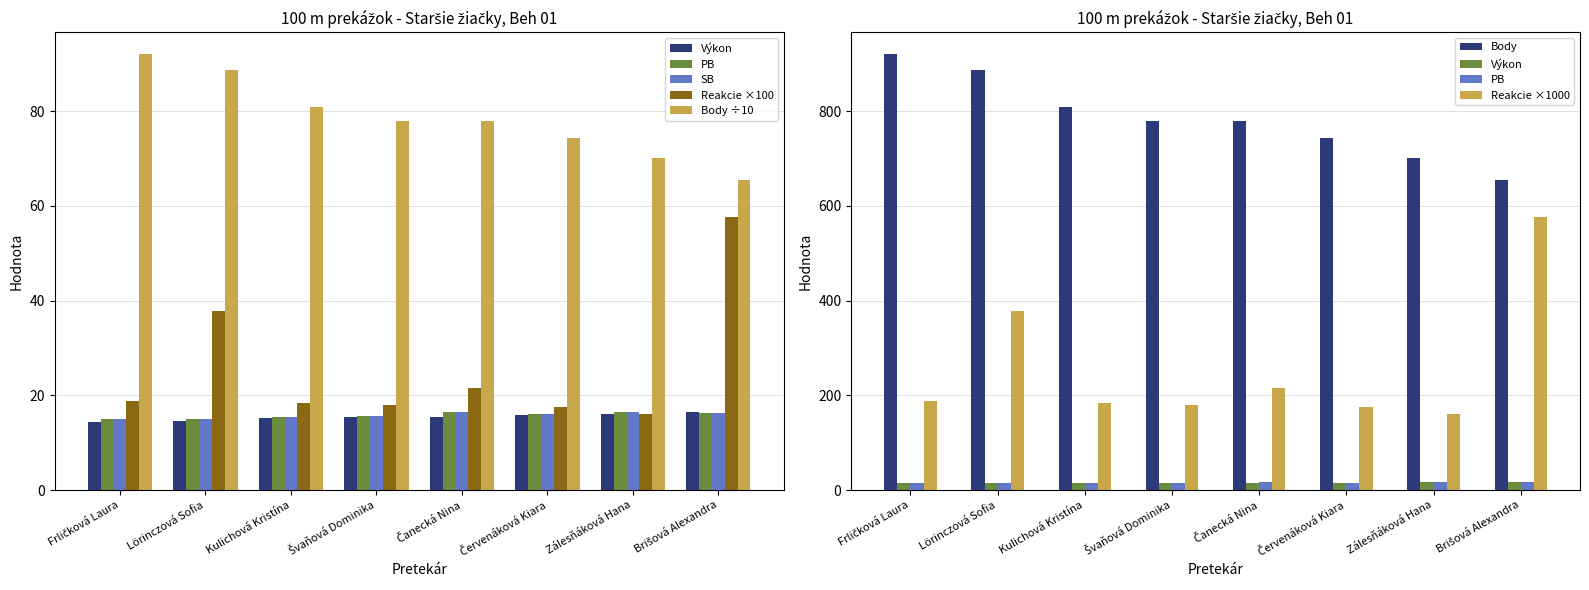

What position from the left is Lörinczová Sofia?

2